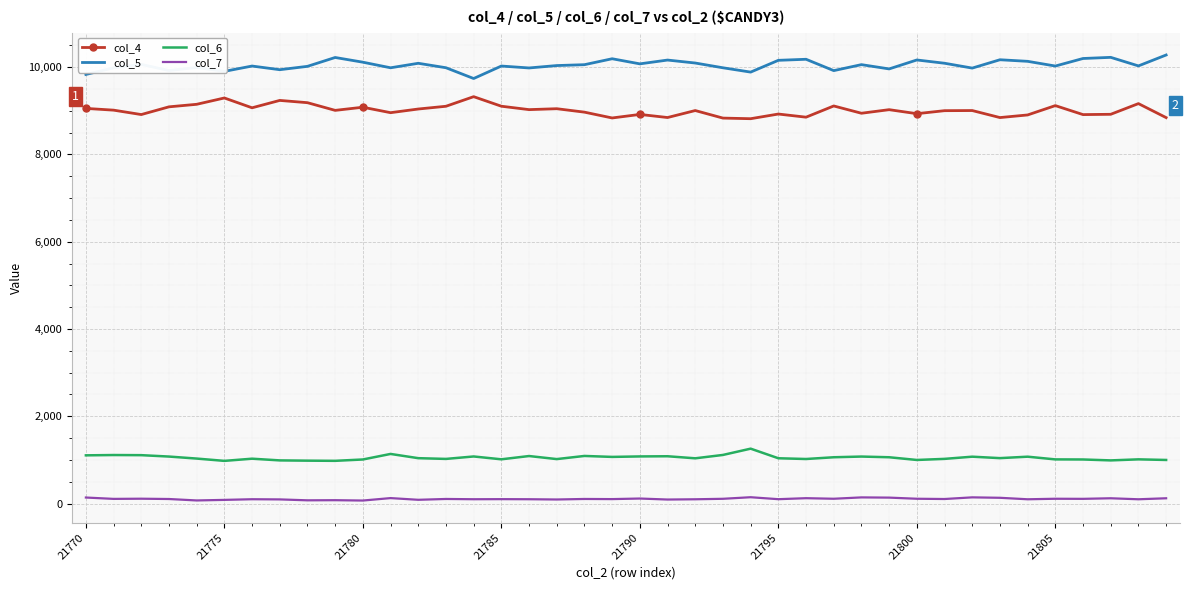

What is the greatest value displayed?

10279